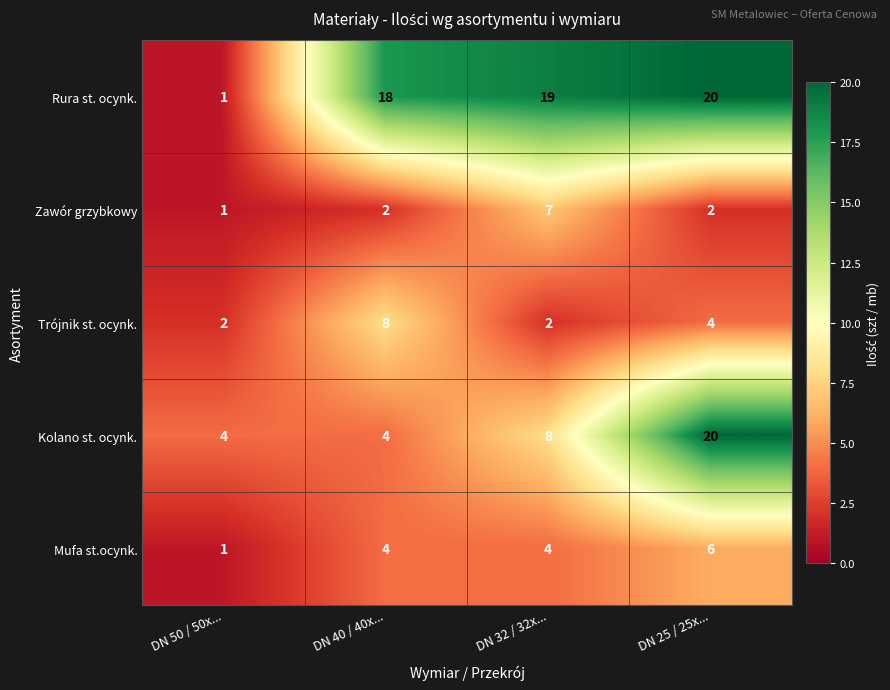

What is the total value across all series at DN 32 / 32x...?

40